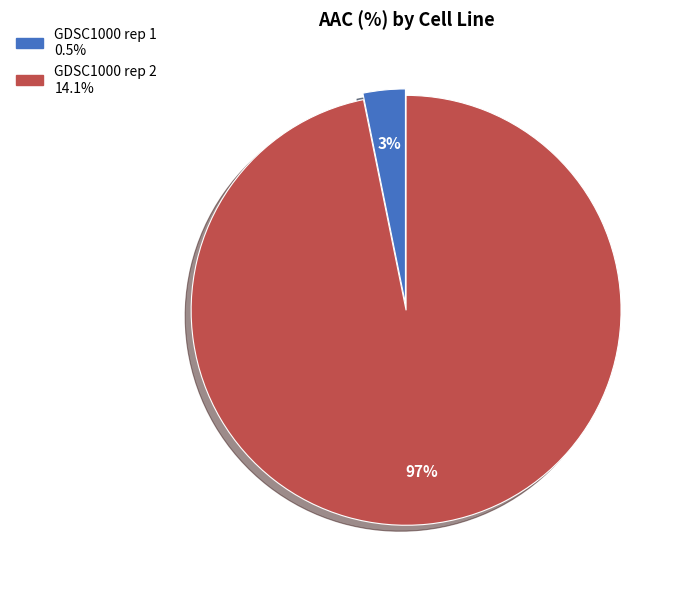

To the nearest percent, what is the difference between the largest and smallest slice percentages?

94%